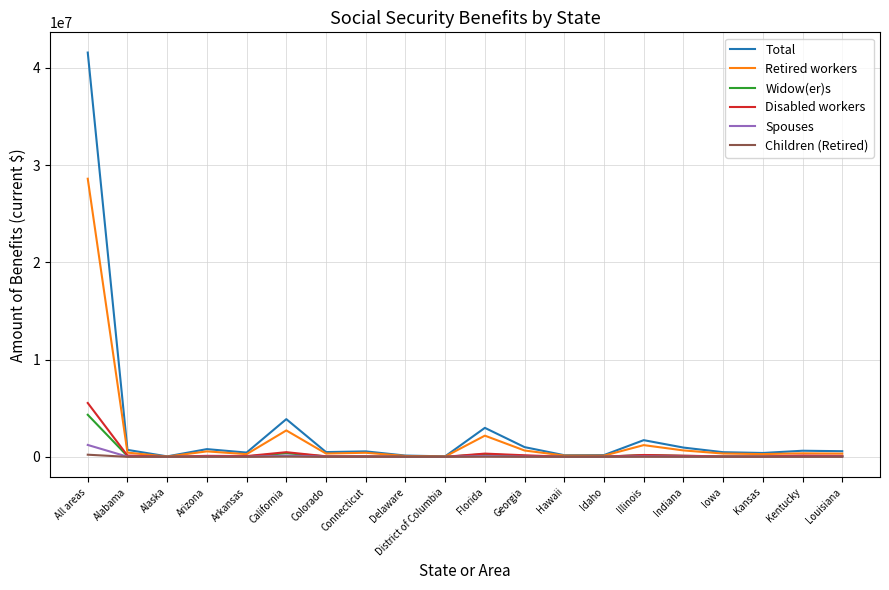

What position from the right is Kansas?

3